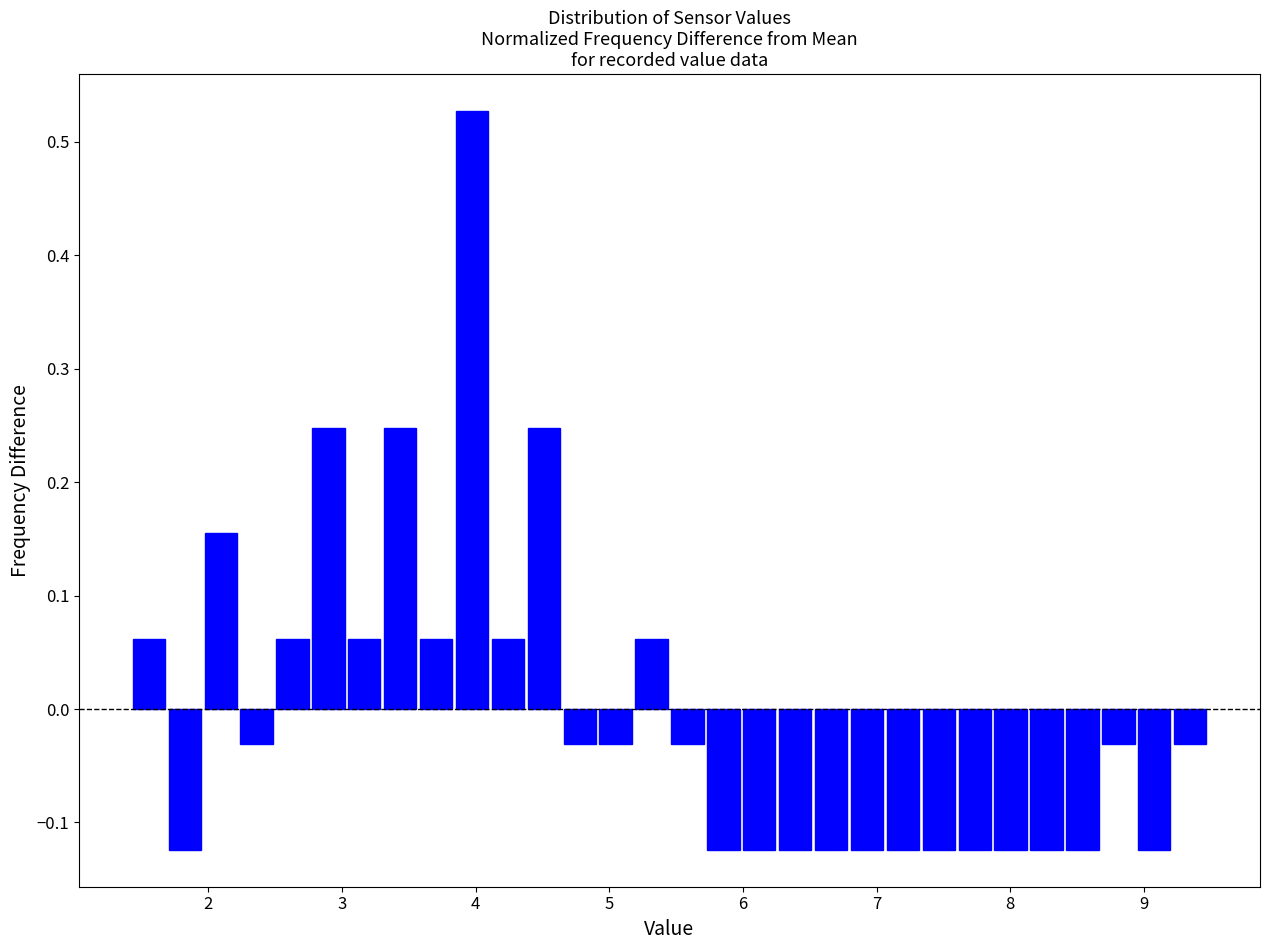

Around what value on the x-axis is the tallest bar? Give the approximate position of its centre, as read against the axis.

4.0